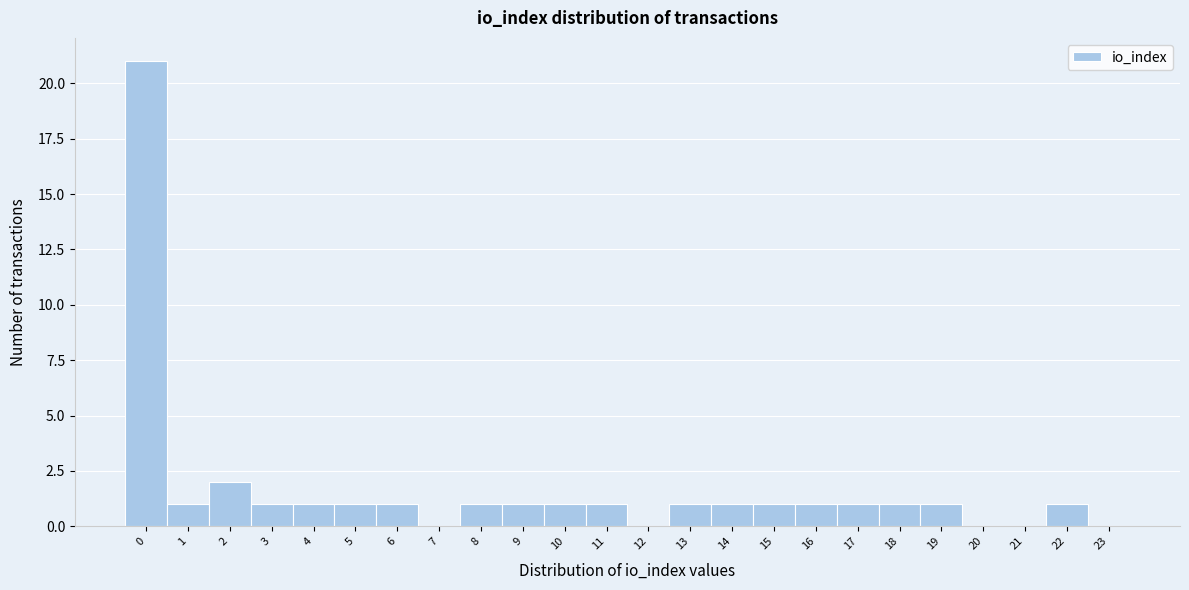

Reading left to right, extract all data points from this chart.

0=21	1=1	2=2	3=1	4=1	5=1	6=1	7=0	8=1	9=1	10=1	11=1	12=0	13=1	14=1	15=1	16=1	17=1	18=1	19=1	20=0	21=0	22=1	23=0